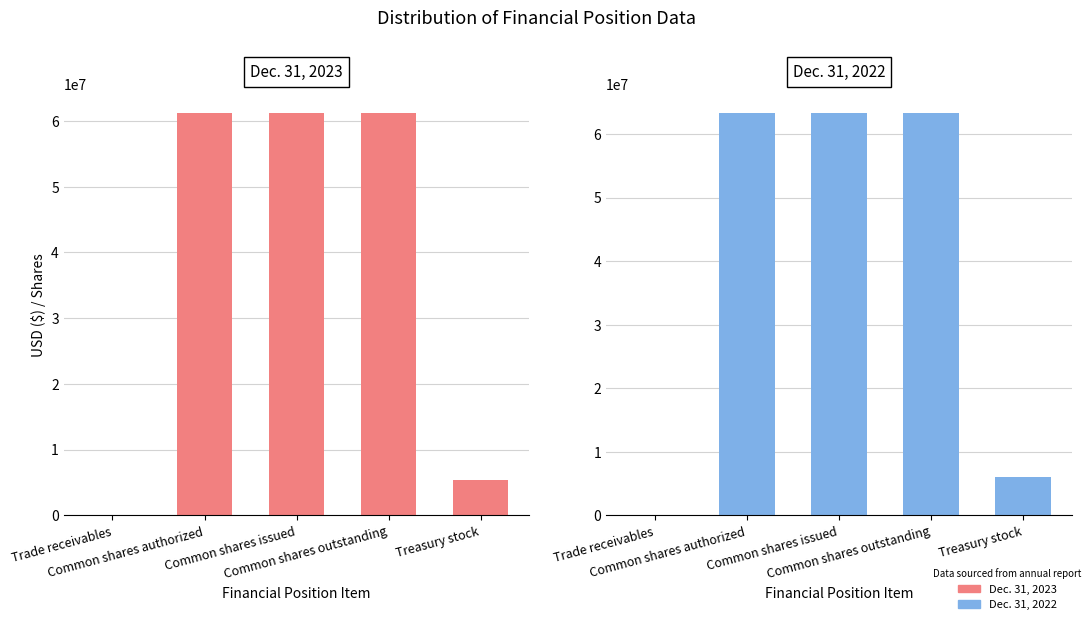

Reading right to left, transcribe all the data shown in this chart.

Dec. 31, 2023: Treasury stock=5400572	Common shares outstanding=61165663	Common shares issued=61165663	Common shares authorized=61165663	Trade receivables=43348
Dec. 31, 2022: Treasury stock=5985104	Common shares outstanding=63248728	Common shares issued=63248728	Common shares authorized=63248728	Trade receivables=47792